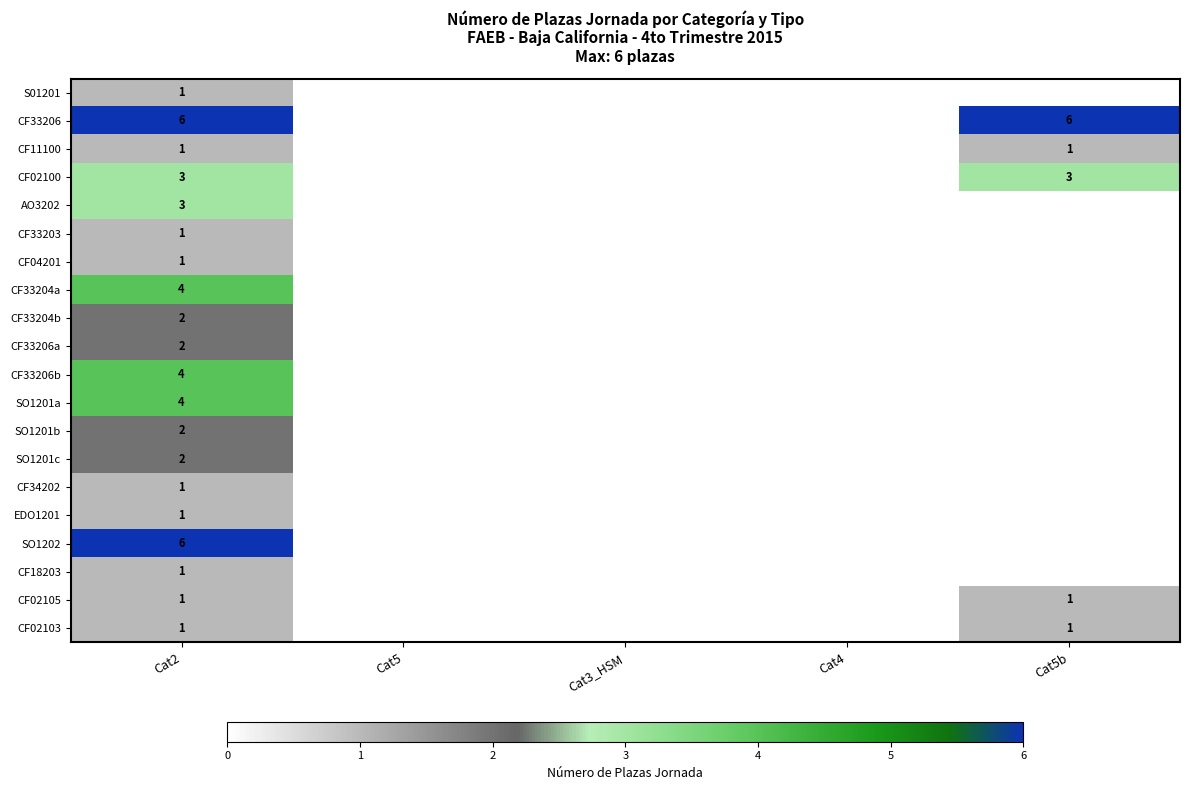

True or false: CF33204b has a value of 2 at Cat2.

True